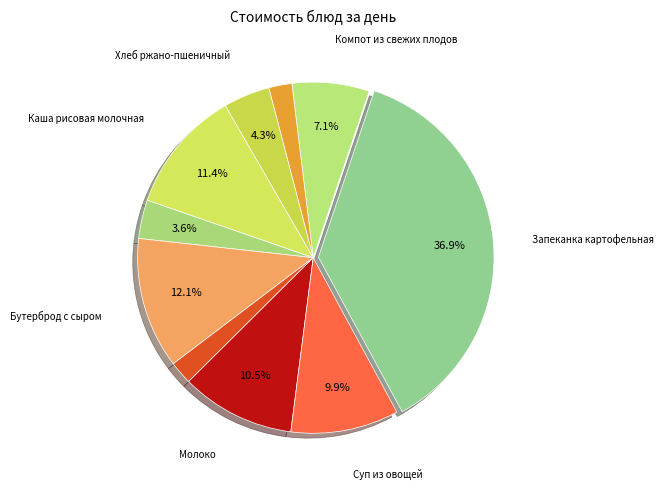

Count the number of slices in the pie.

10